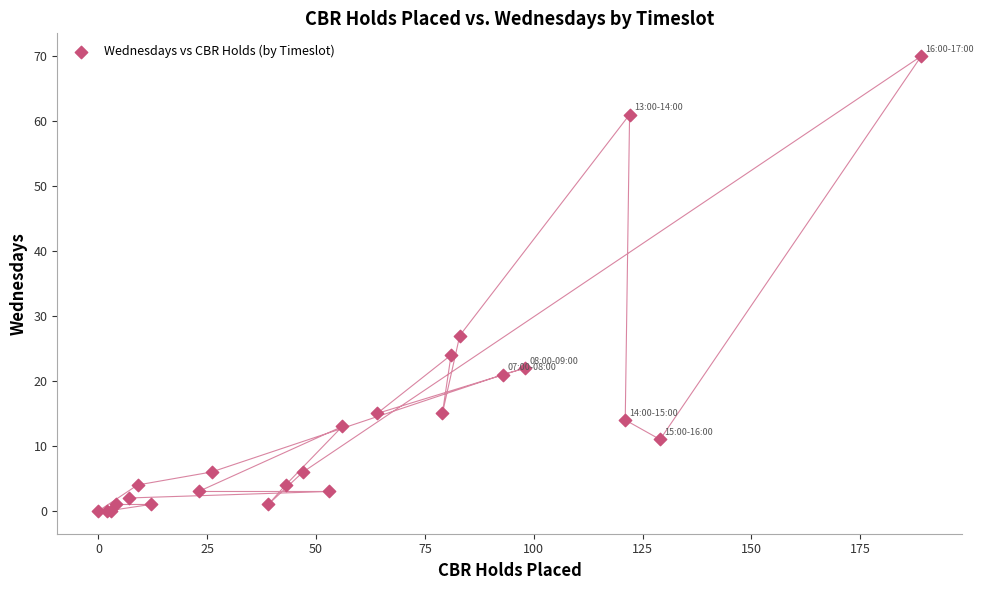

What Y value in the scatter plot is closest to 35?

27